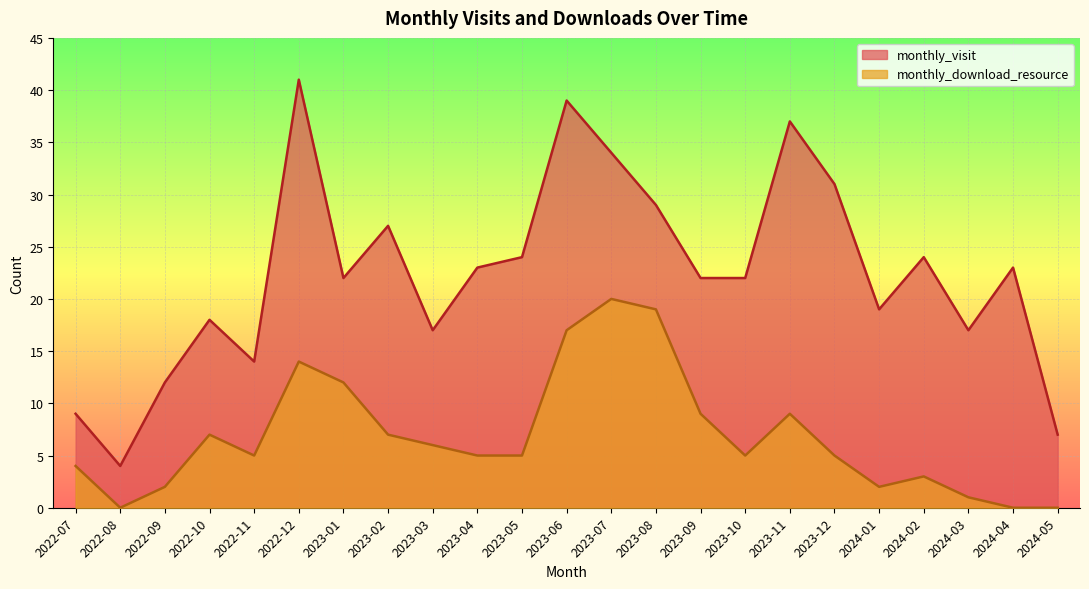

Is it true that monthly_visit equals 17 at 2024-03?

True